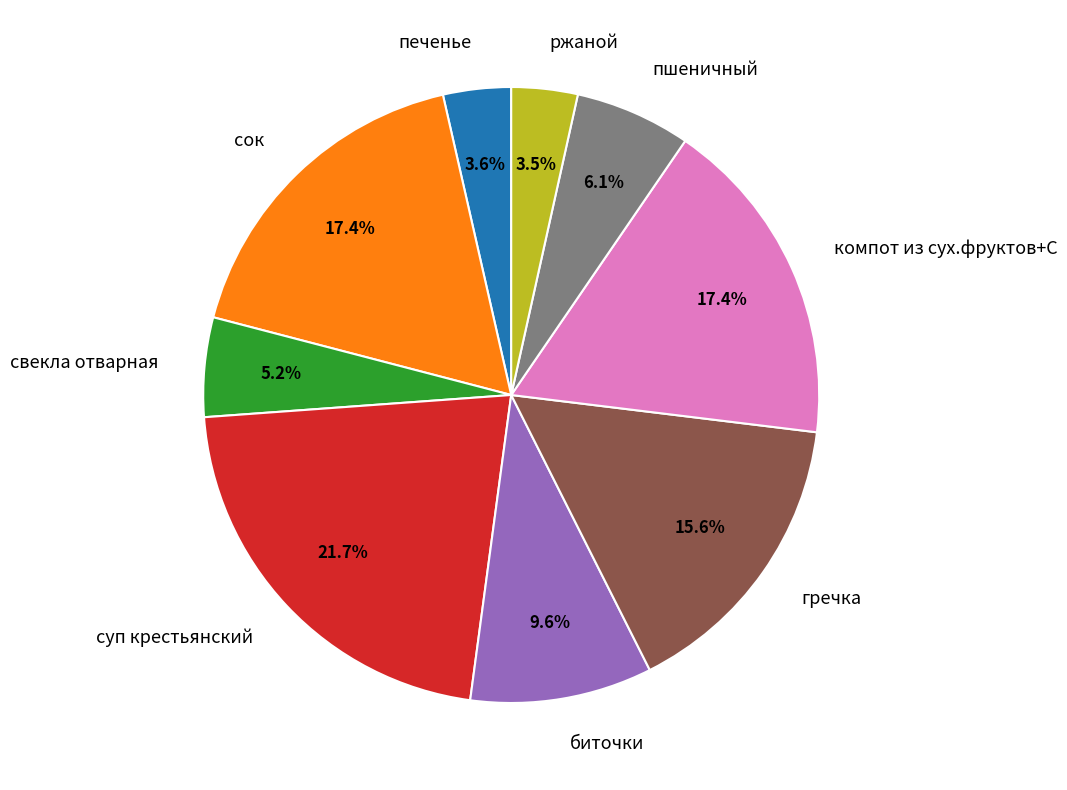

What is the ratio of the value at суп крестьянский to the value at биточки?

2.3